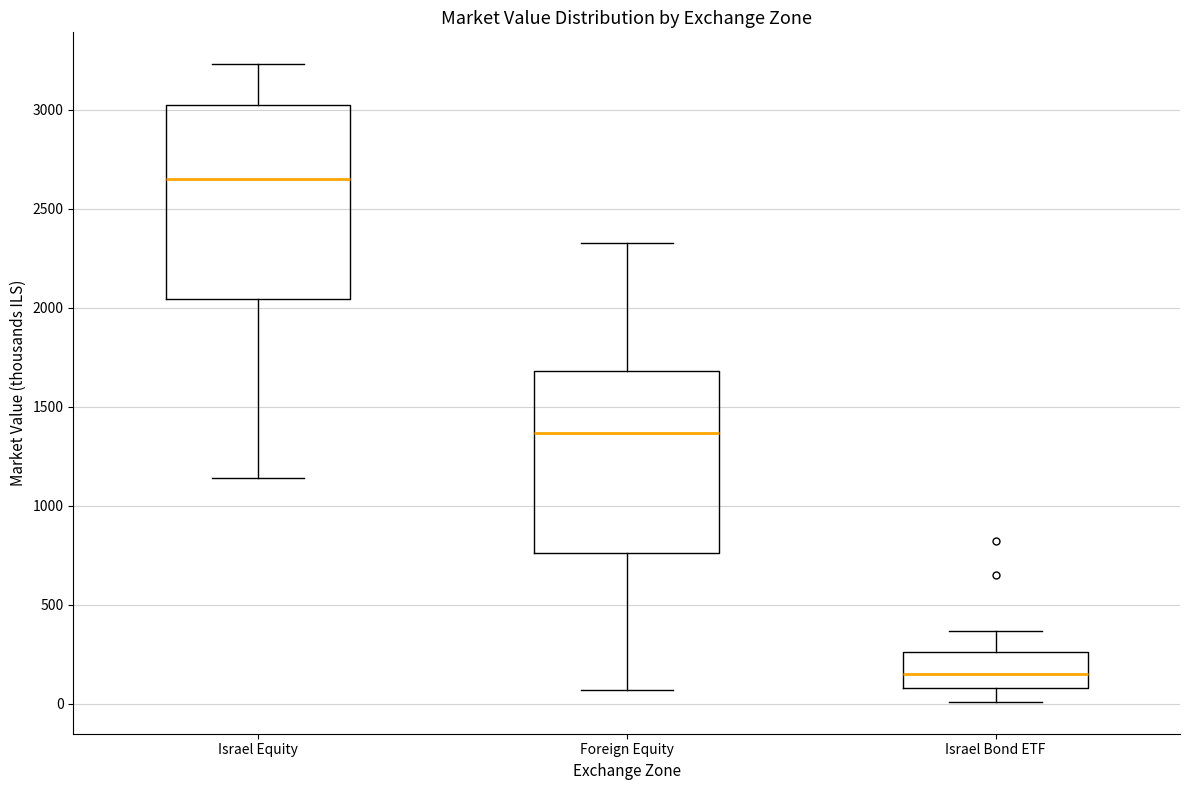

Where is the upper edge of the box for Israel Bond ETF on the y-axis? The values are not printed on the chart, so give them approximately, as read against the axis.

250